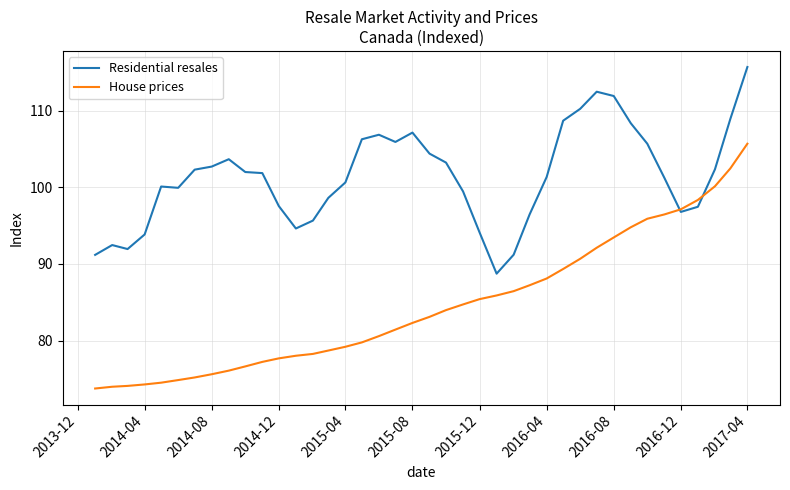

True or false: Residential resales has more than 1 interior local peaks.

True